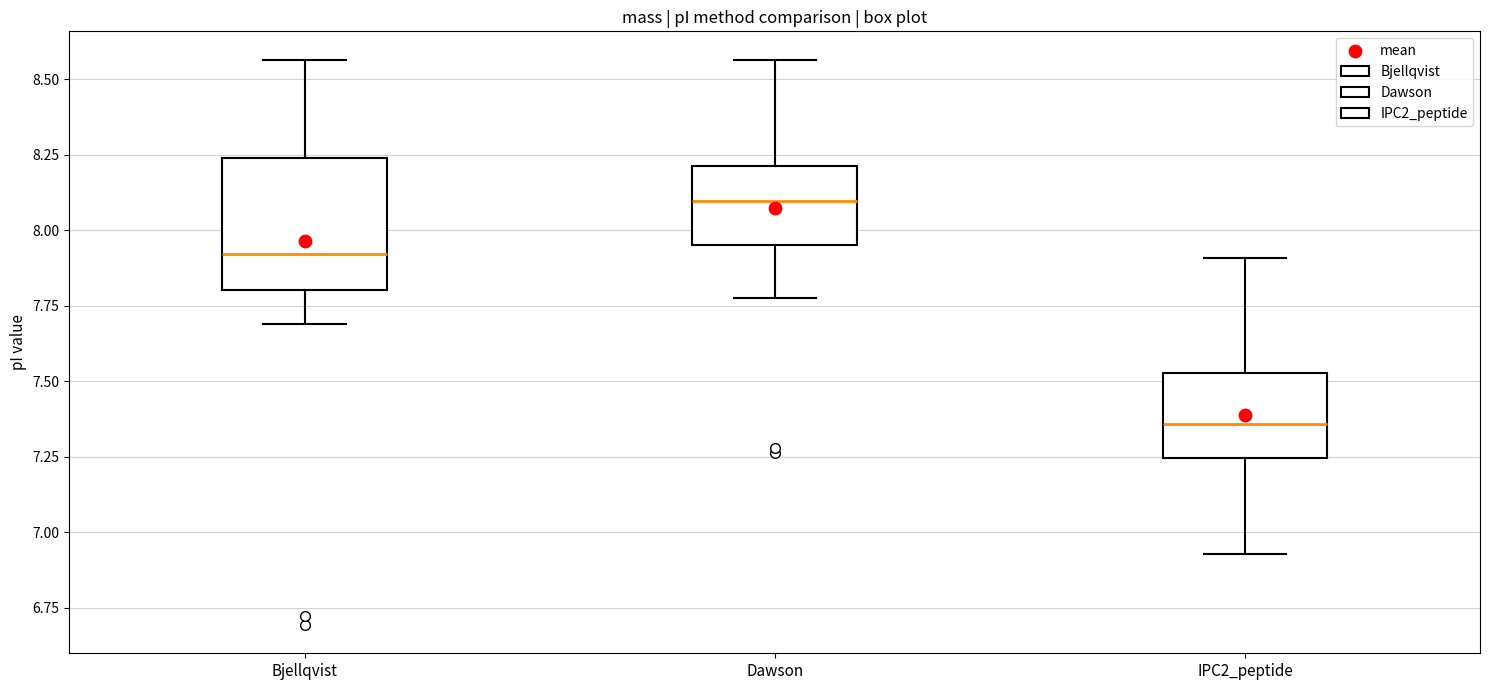

Reading left to right, read every box against the y-axis: the position of its median line, the range the box covers, and the ends of its whiskers. The values are not printed on the chart, so give them approximately, as read against the axis.

Bjellqvist: median 7.90, box 7.80 to 8.25, whiskers 7.70 to 8.55
Dawson: median 8.10, box 7.95 to 8.20, whiskers 7.80 to 8.55
IPC2_peptide: median 7.35, box 7.25 to 7.55, whiskers 6.95 to 7.90